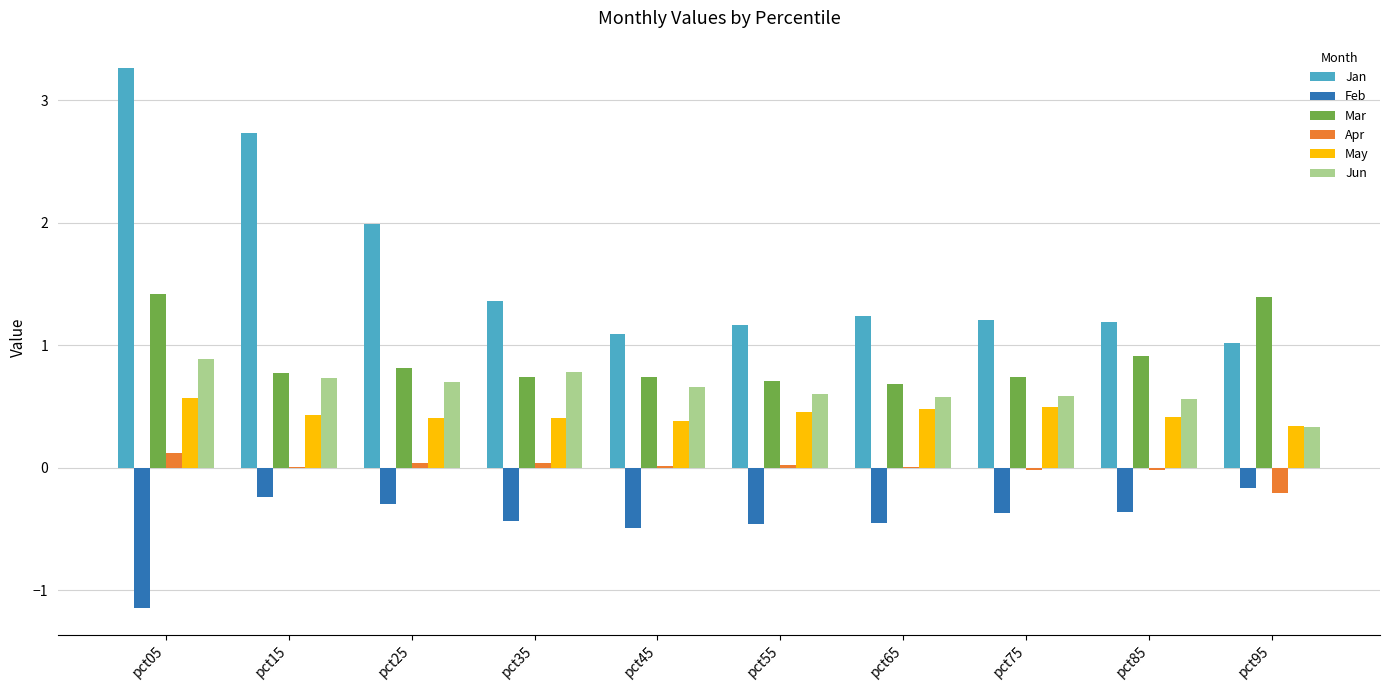

Which series changed the most between pct15 and pct25?

Jan